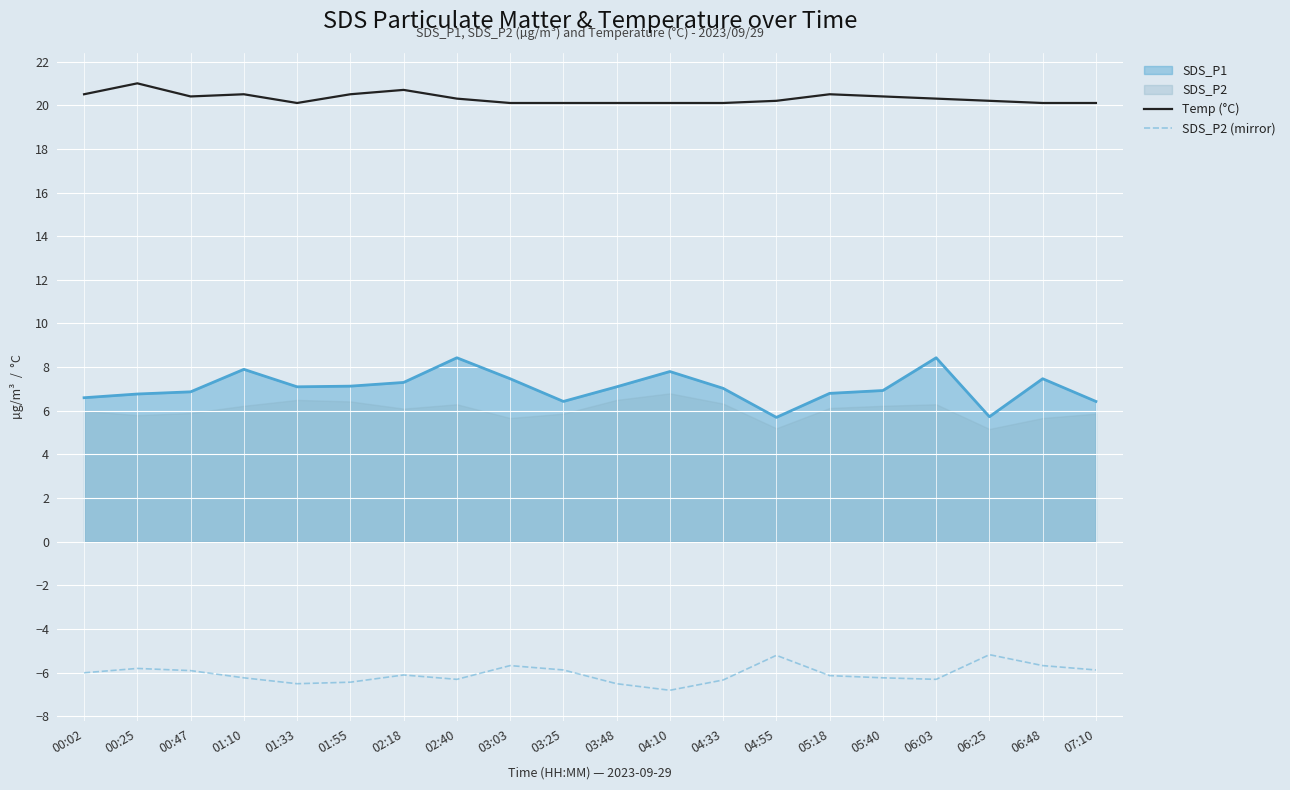

How many interior local peaks does the Temp (°C) series have?

4